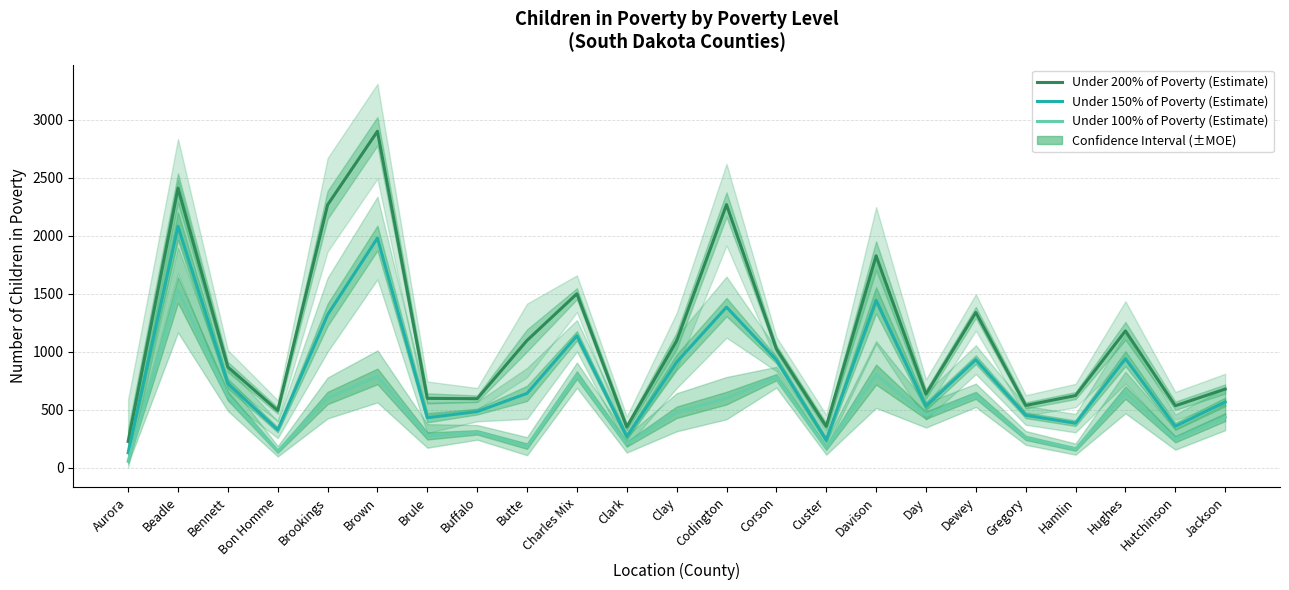

At which label does Under 200% of Poverty (Estimate) first exceed 868?

Beadle